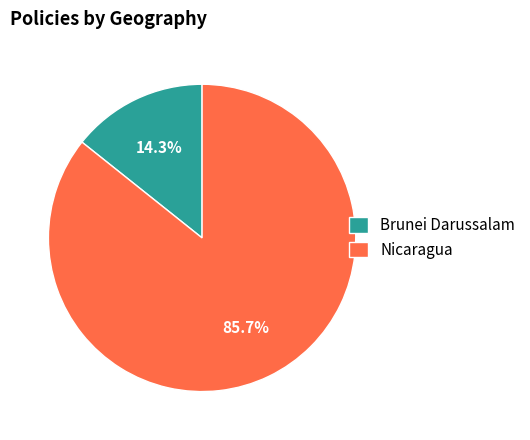

Does any single category account for the majority?

Yes